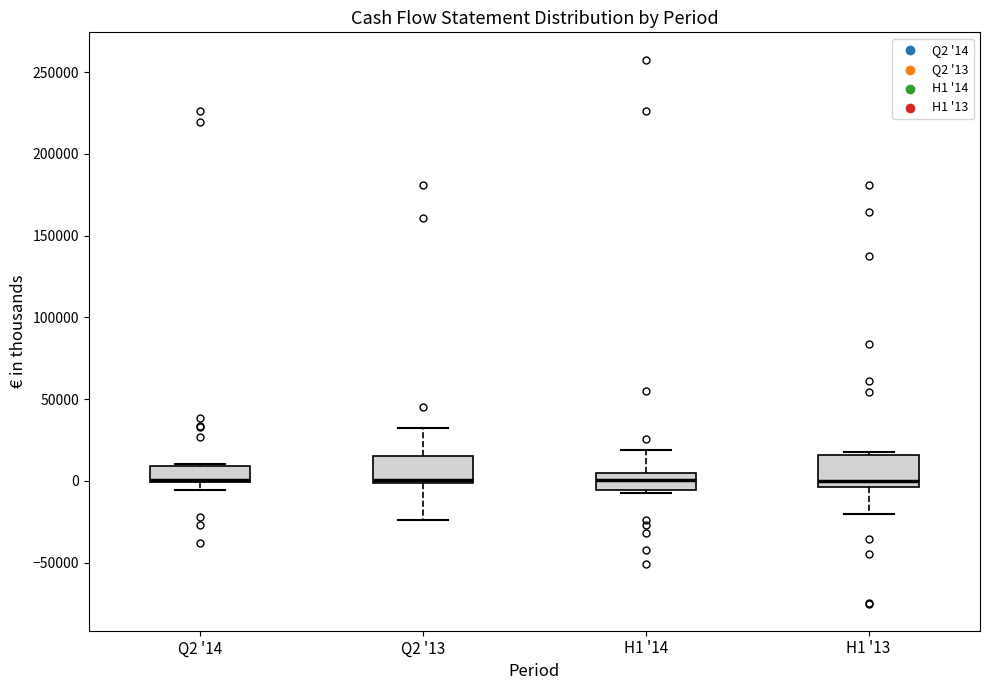

Where is the lower edge of the box for Q2 '13 on the y-axis? The values are not printed on the chart, so give them approximately, as read against the axis.

0